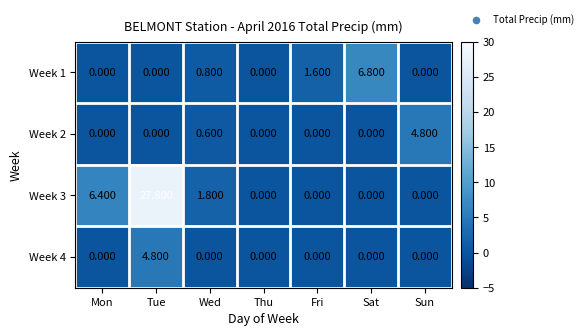

Where is Week 3 nearest to the value 13?

Mon